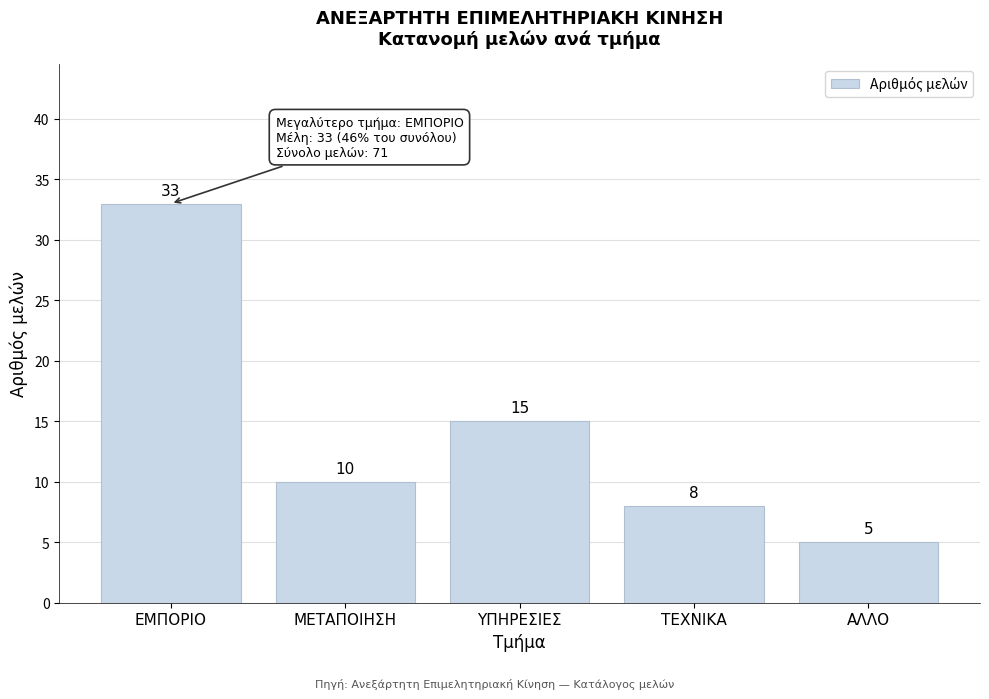

Reading right to left, transcribe all the data shown in this chart.

5	8	15	10	33